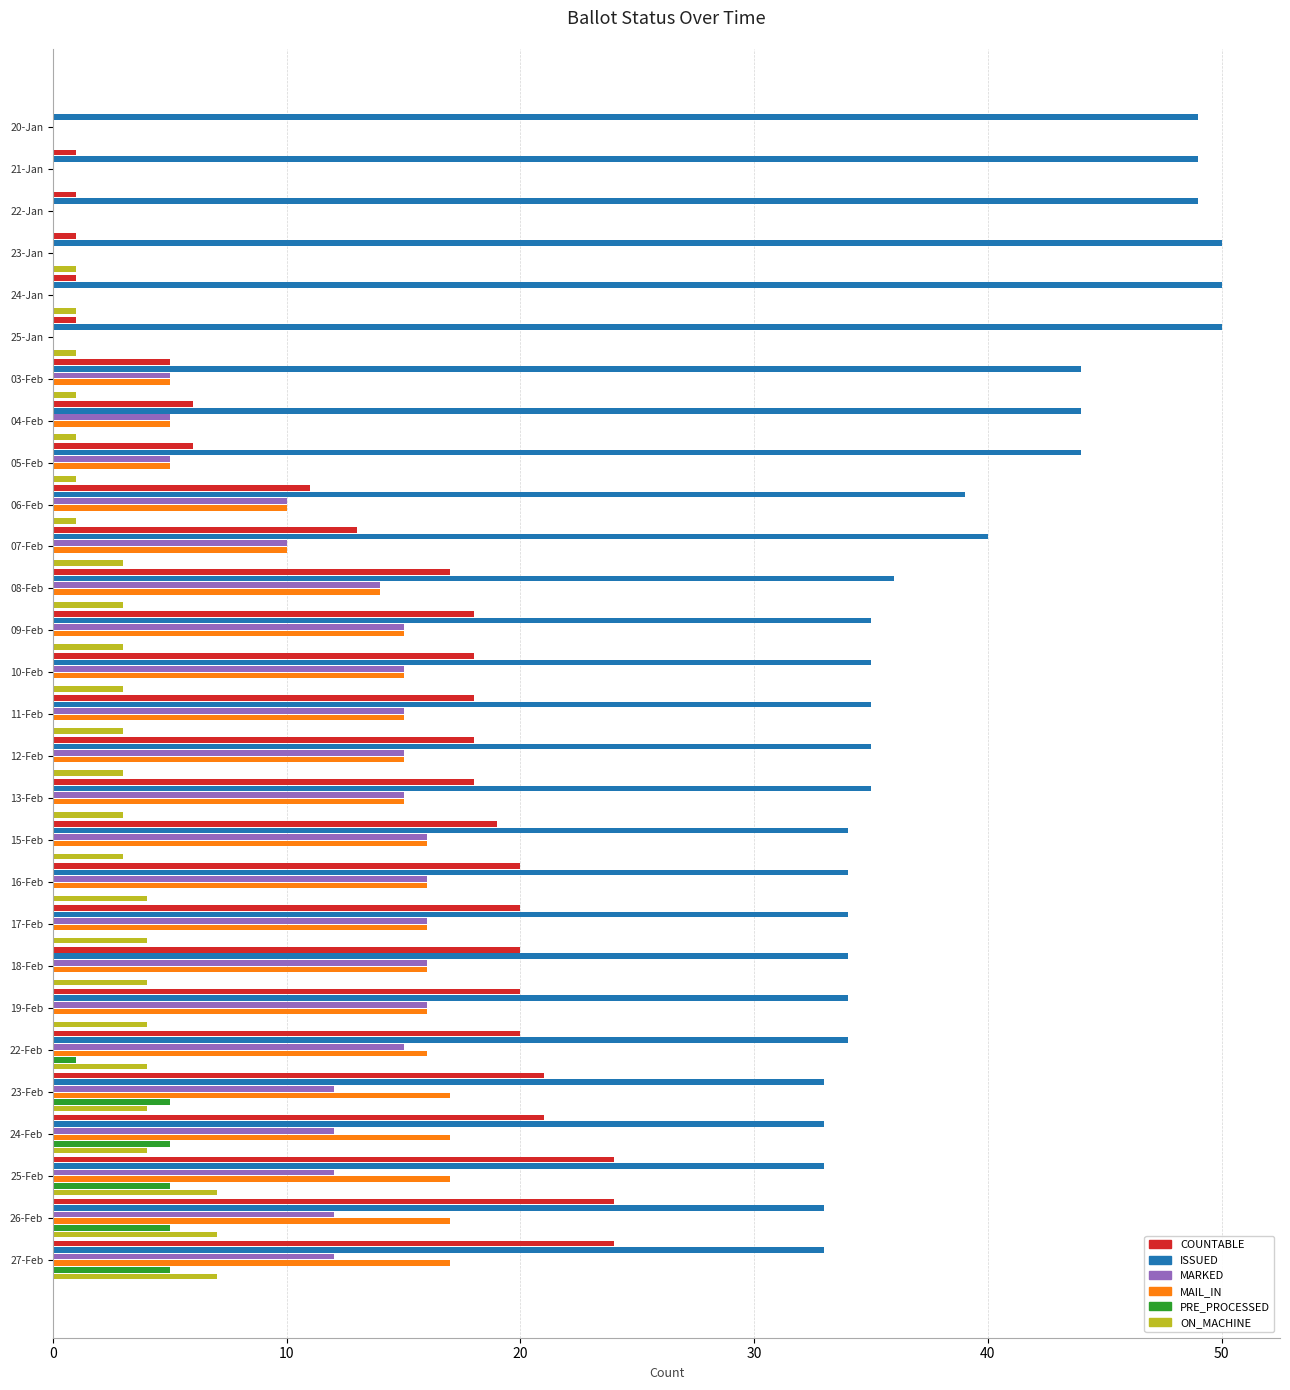

The value of MAIL_IN at 25-Feb is 27. True or false?

False